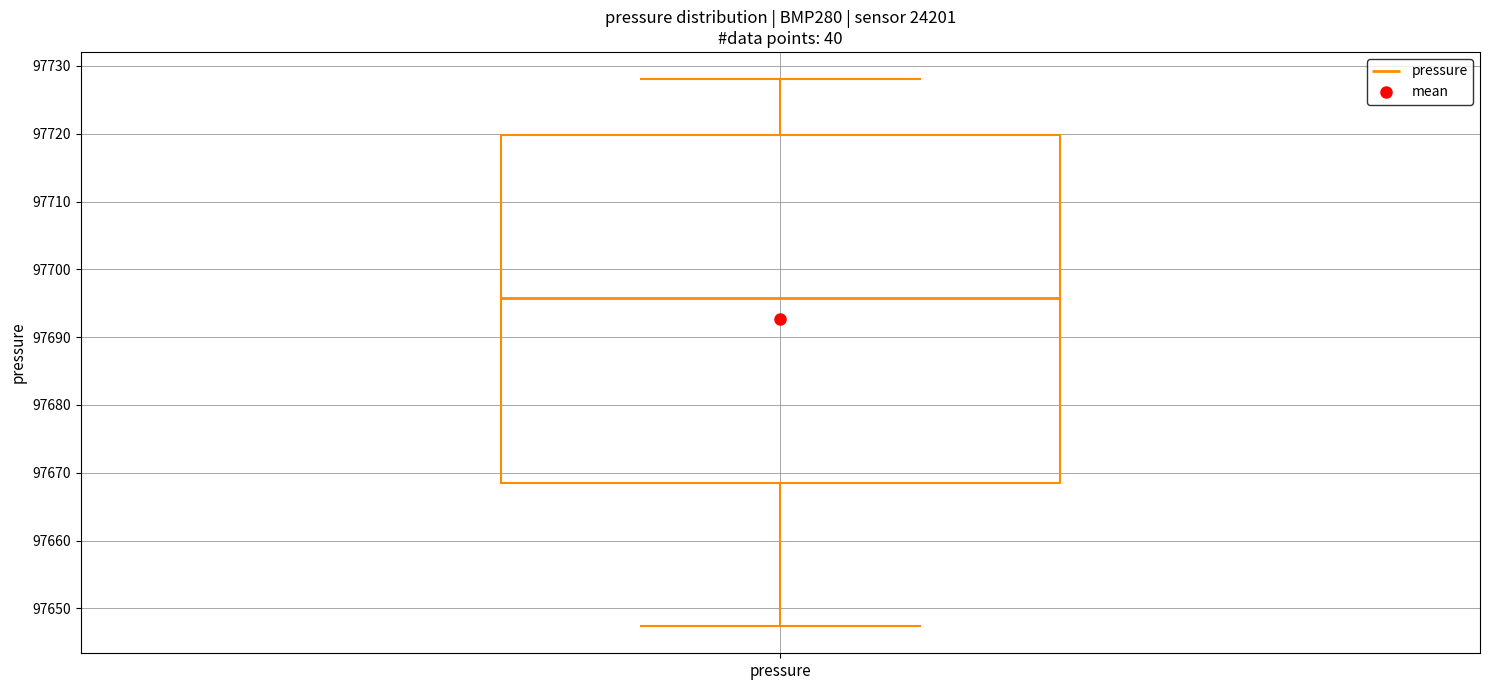

Read this box plot against the y-axis: the position of the median line, the range covered by the box, and the ends of both whiskers. The values are not printed on the chart, so give them approximately, as read against the axis.

median 97696, box 97669 to 97720, whiskers 97647 to 97728